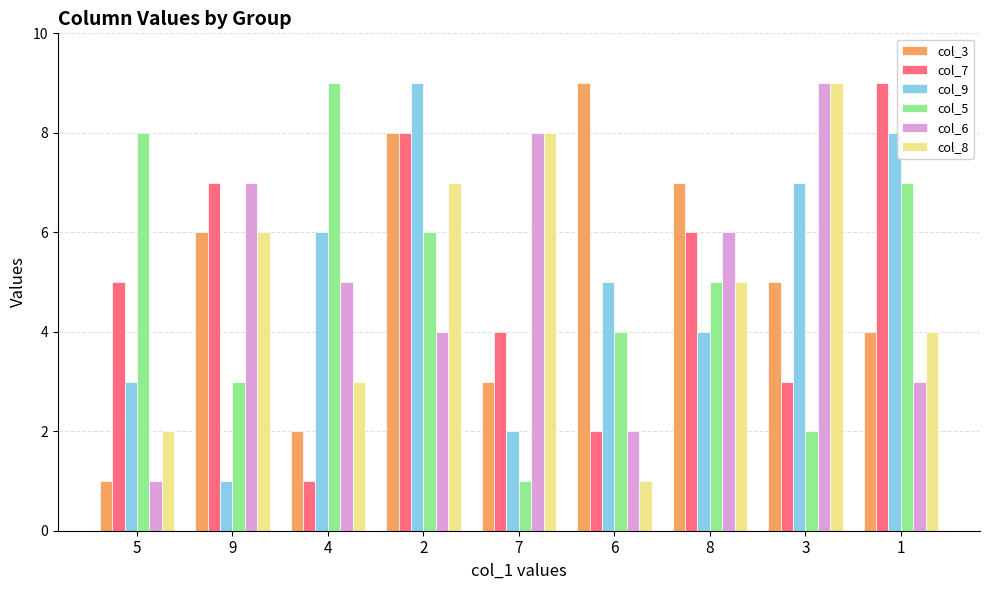

At which label is col_9 closest to 5?

6